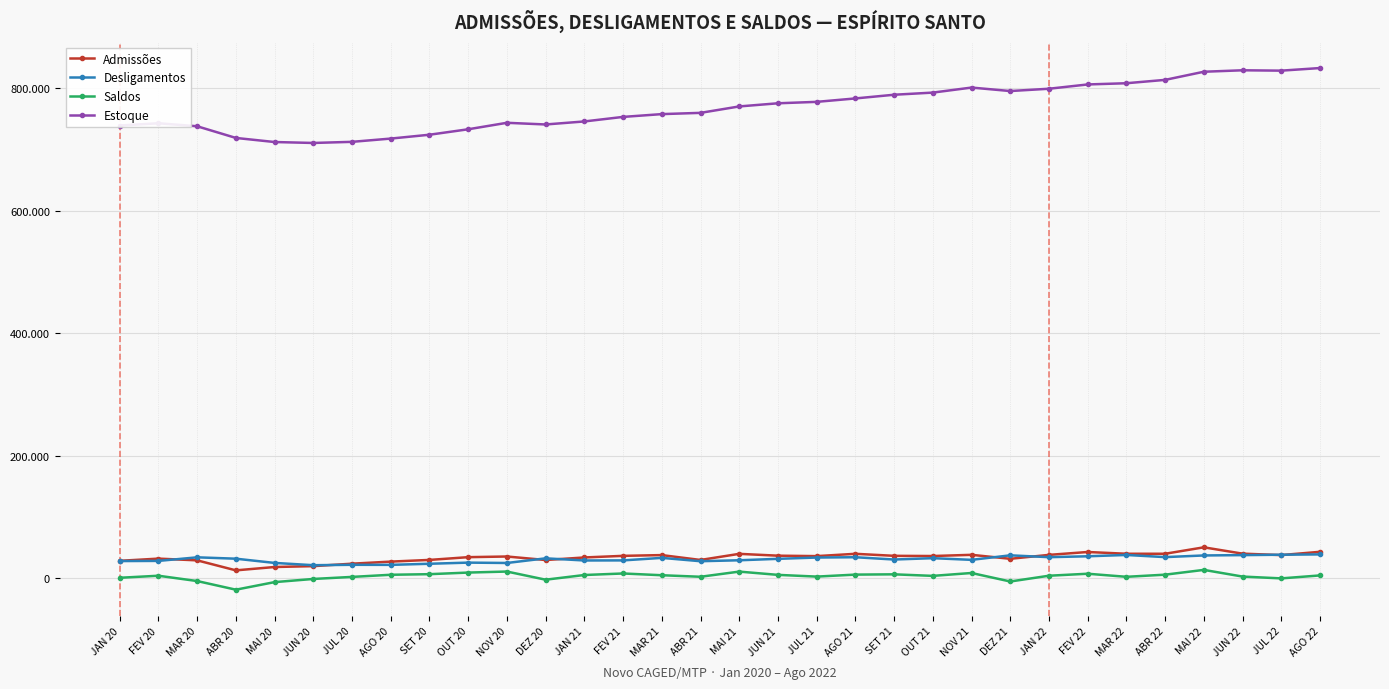

What is the average value of the Estoque series?

768082